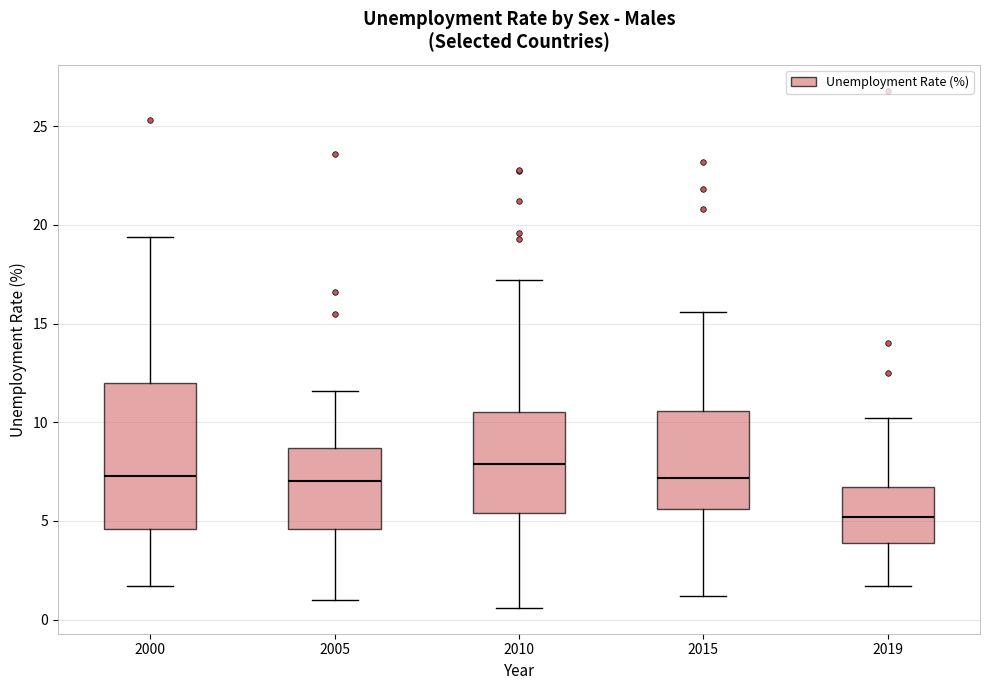

Reading left to right, transcribe this box plot: for each box, give where its median line is, the range the box spans, and where its two whiskers end, as read against the y-axis. The values are not printed on the chart, so give them approximately, as read against the axis.

2000: median 7.5, box 4.5 to 12.0, whiskers 1.5 to 19.5
2005: median 7.0, box 4.5 to 8.5, whiskers 1.0 to 11.5
2010: median 8.0, box 5.5 to 10.5, whiskers 0.5 to 17.0
2015: median 7.0, box 5.5 to 10.5, whiskers 1.0 to 15.5
2019: median 5.0, box 4.0 to 6.5, whiskers 1.5 to 10.0